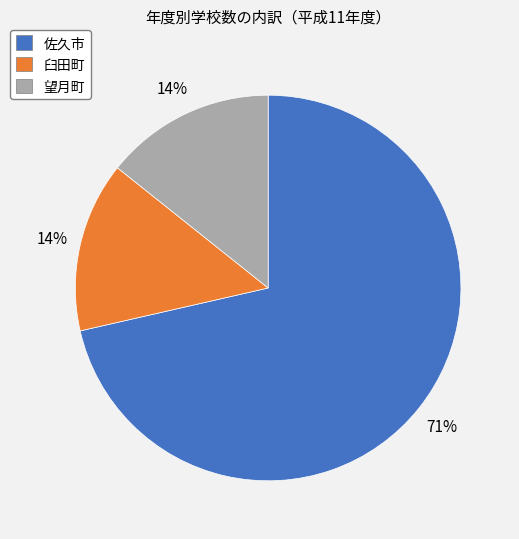

To the nearest percent, what is the combined percentage of 佐久市 and 臼田町?

86%